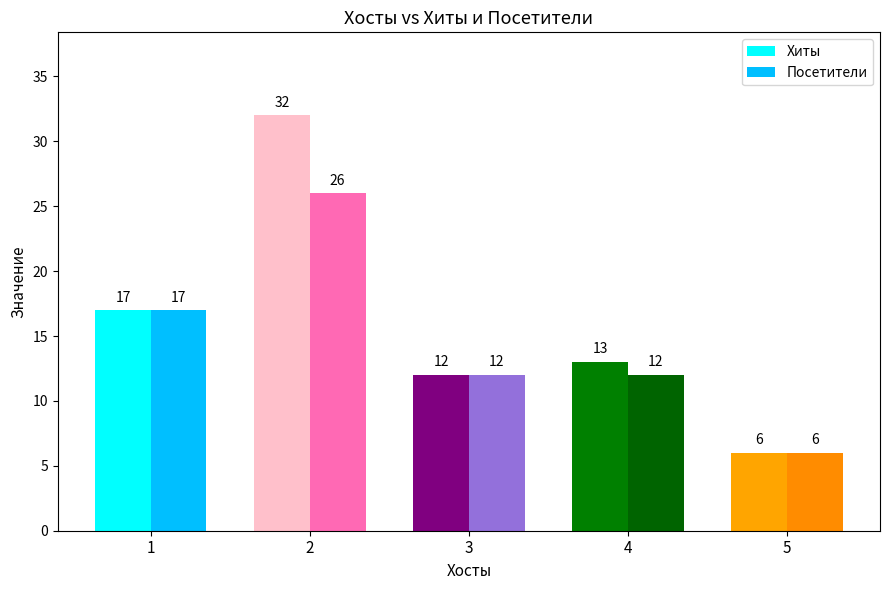

How many bars are there in total?

10